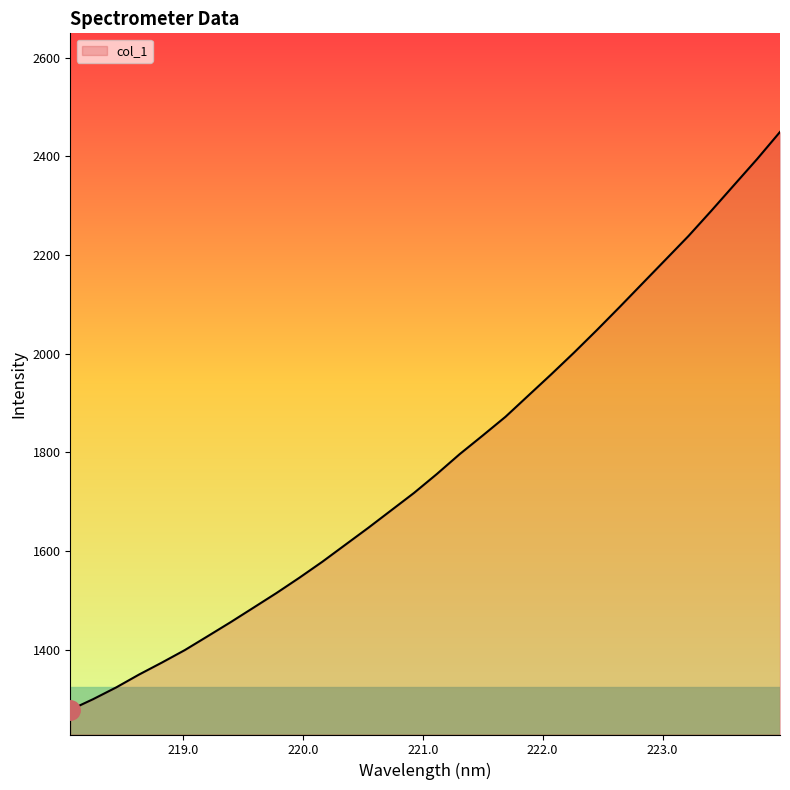

What is the difference between the maximum and minimum values?

1172.1